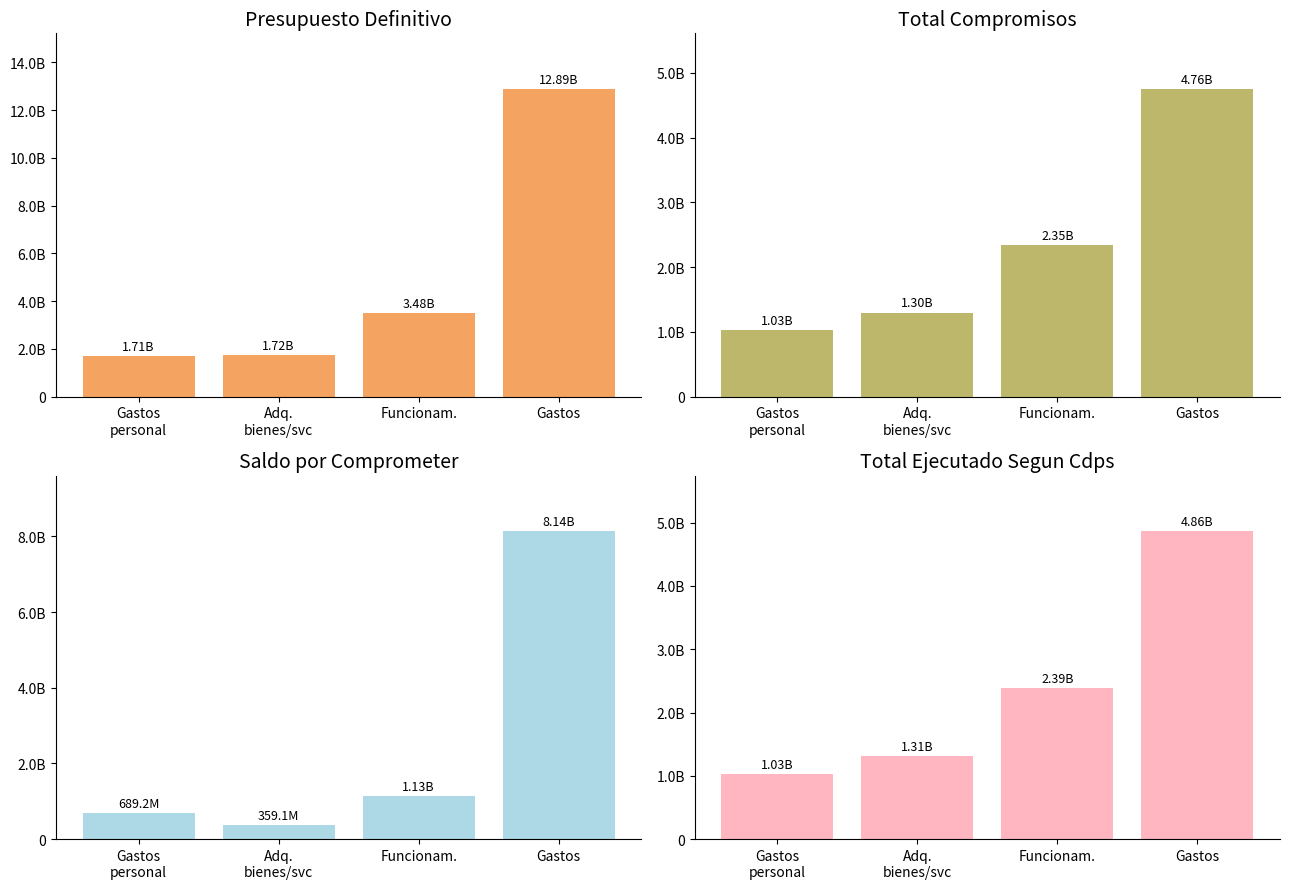

What are all the series names shown in the legend?

Presupuesto Definitivo, Total Compromisos, Saldo por Comprometer, Total Ejecutado Segun Cdps